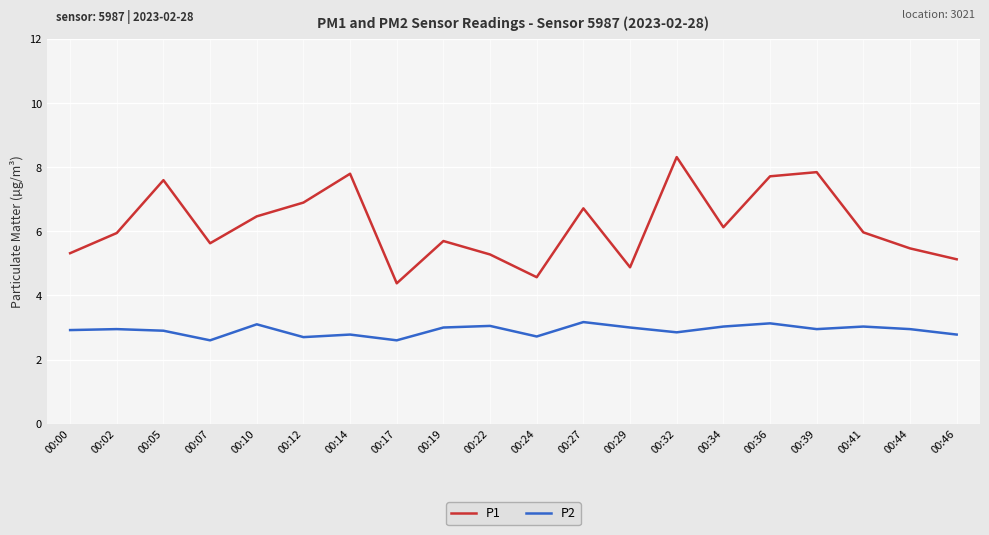

Rank the series at 00:22 from lowest to highest value.

P2, P1